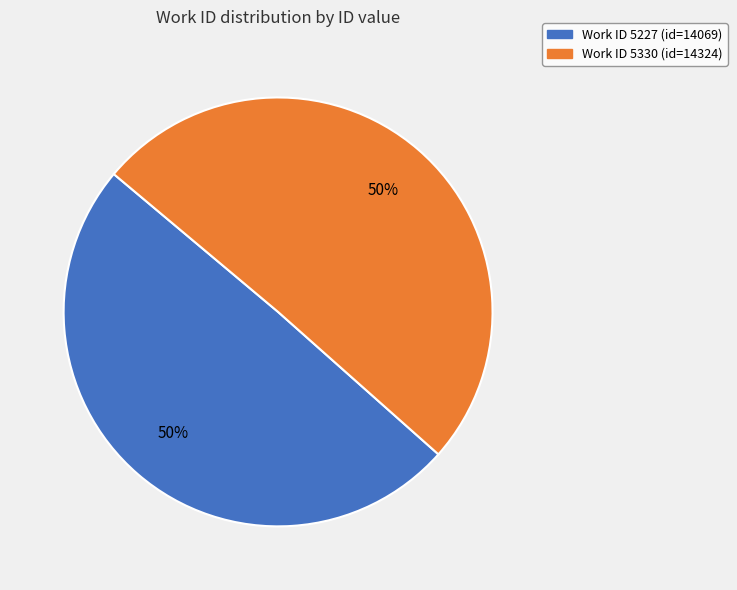

To the nearest percent, what is the average slice percentage?

50%